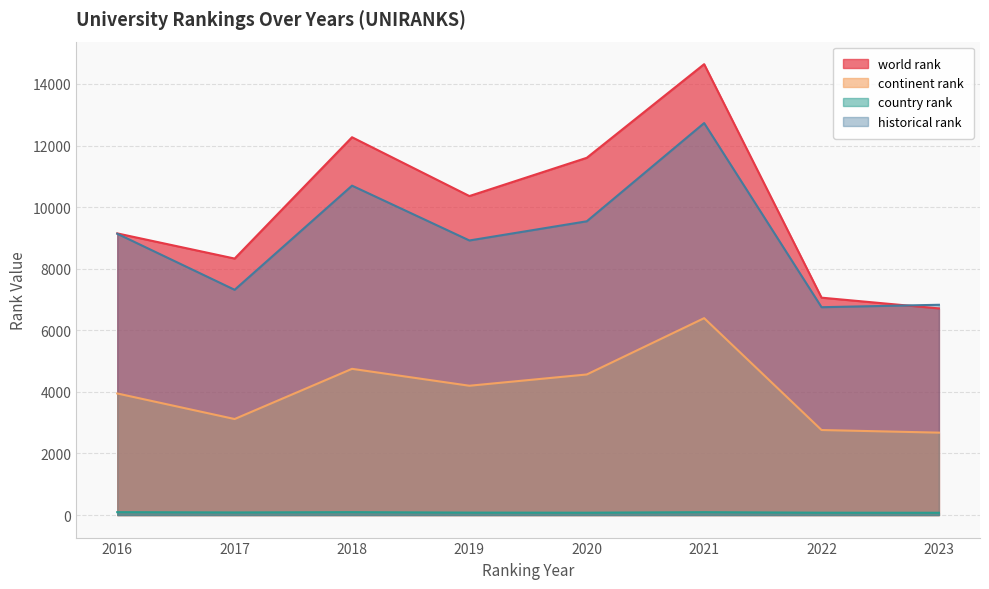

Which series has the largest range (max minus min)?

world rank